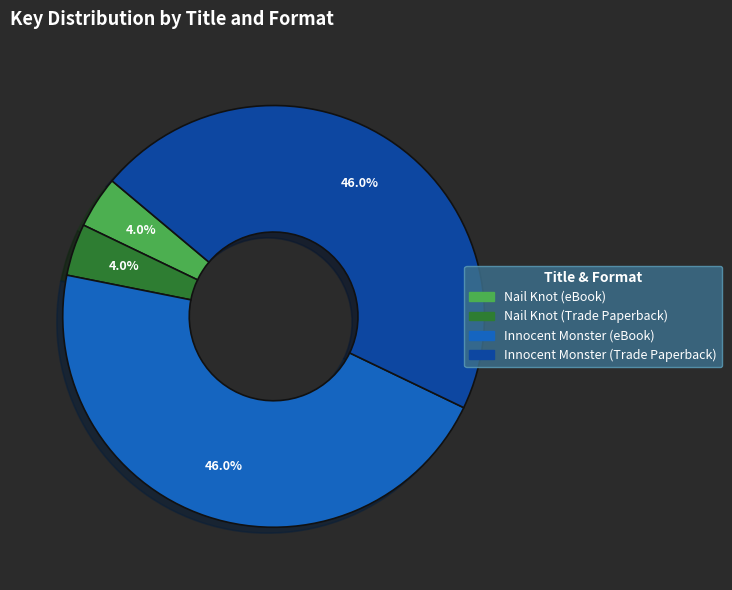

What is the ratio of the value at Innocent Monster (Trade Paperback) to the value at Innocent Monster (eBook)?

1.0